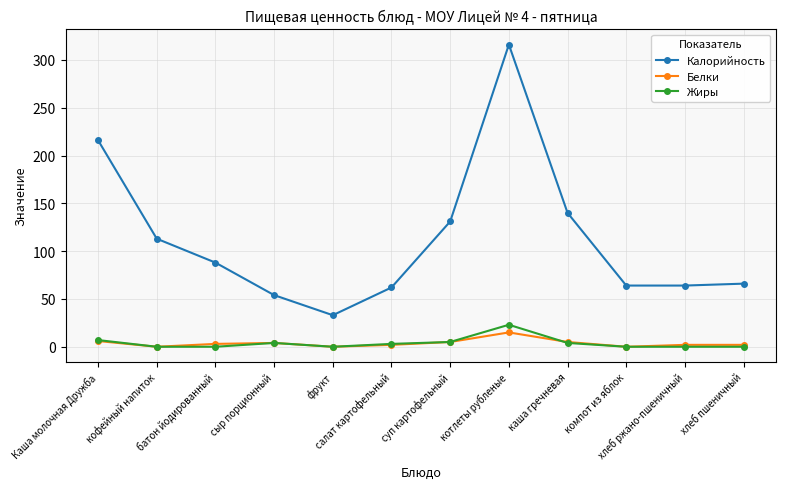

At how many categories does at least one series exceed 252?

1